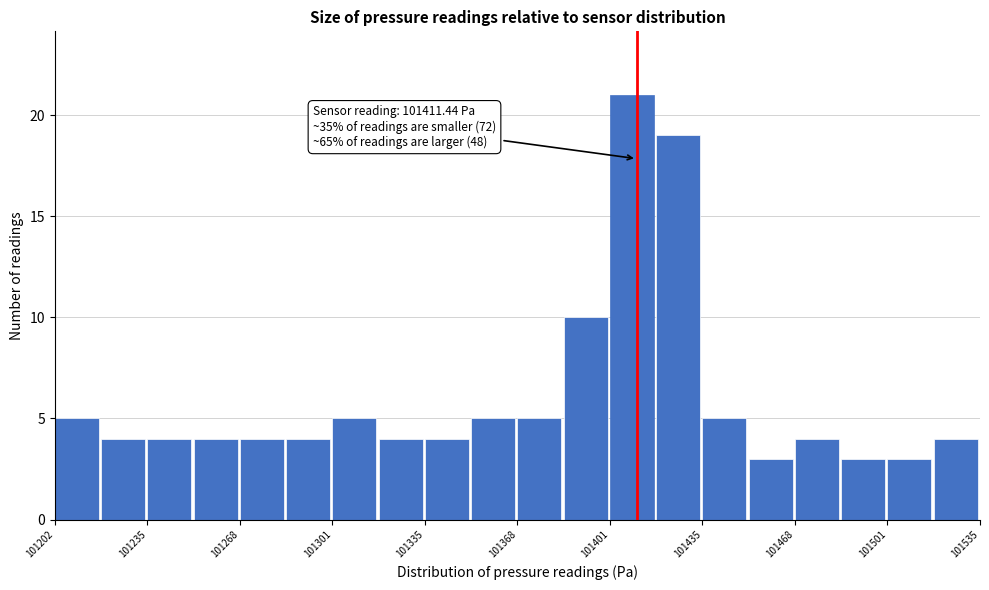

Around what value on the x-axis is the tallest bar? Give the approximate position of its centre, as read against the axis.

101410